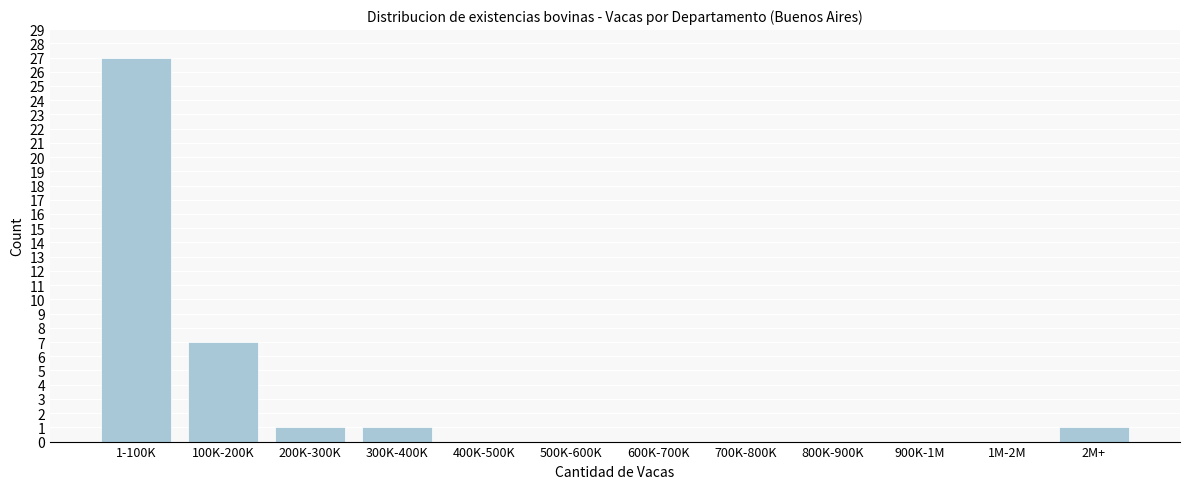

Reading left to right, extract all data points from this chart.

1-100K=27	100K-200K=7	200K-300K=1	300K-400K=1	400K-500K=0	500K-600K=0	600K-700K=0	700K-800K=0	800K-900K=0	900K-1M=0	1M-2M=0	2M+=1